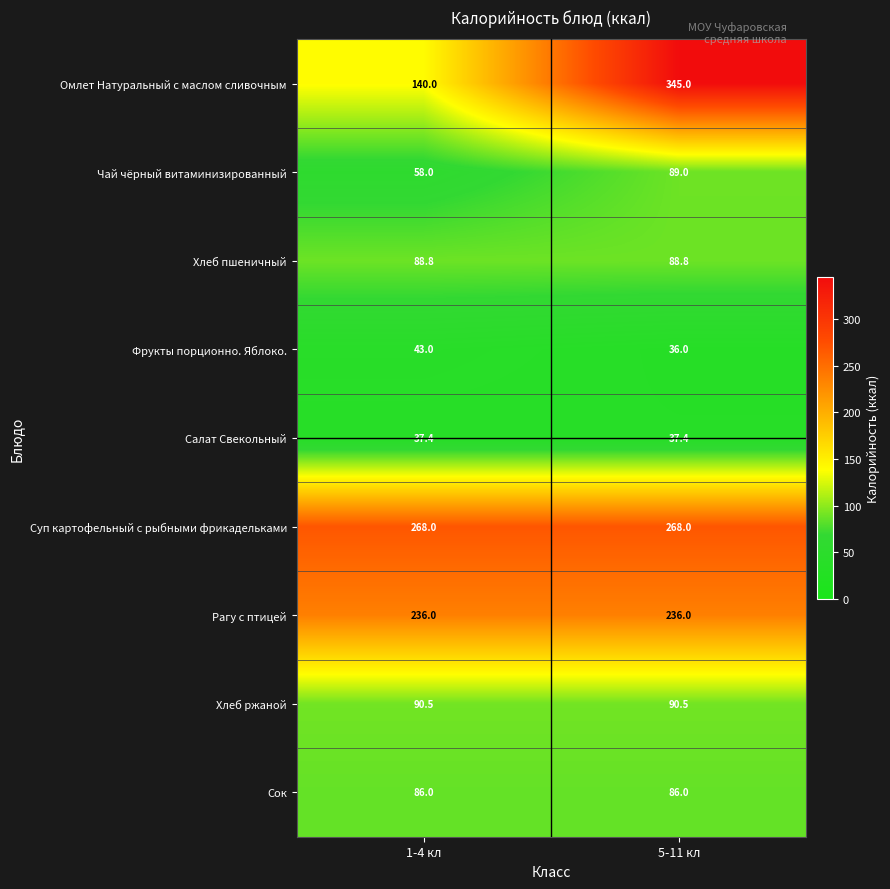

The Суп картофельный с рыбными фрикадельками series shows 268.0 at 1-4 кл. True or false?

True